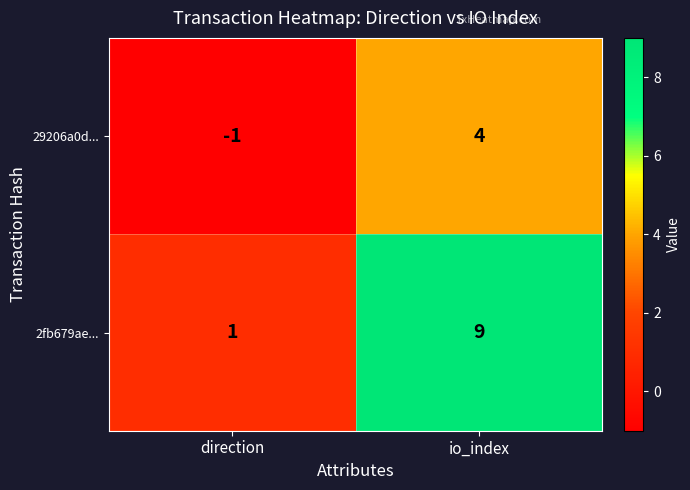

Rank the series at direction from highest to lowest value.

2fb679ae..., 29206a0d...